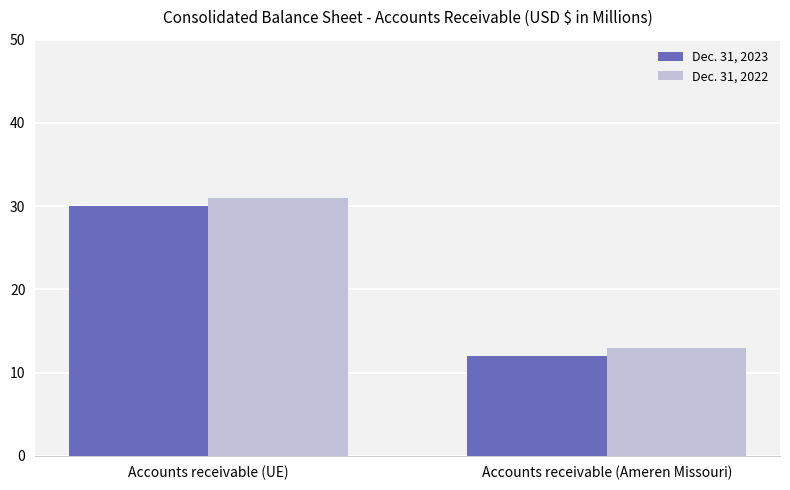

What is the greatest value displayed?

31